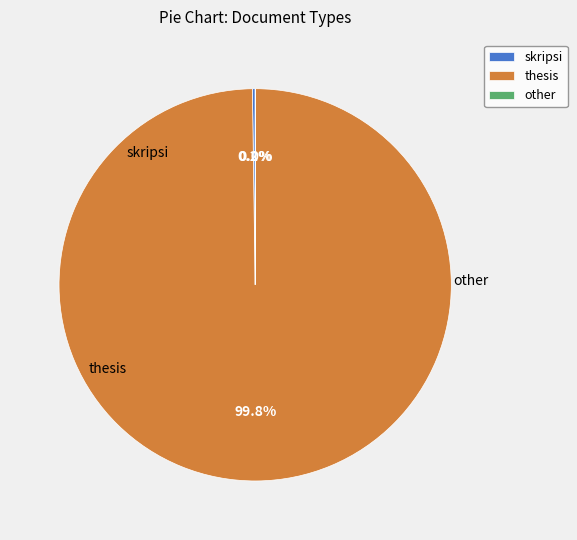

Is thesis the majority of the pie?

Yes